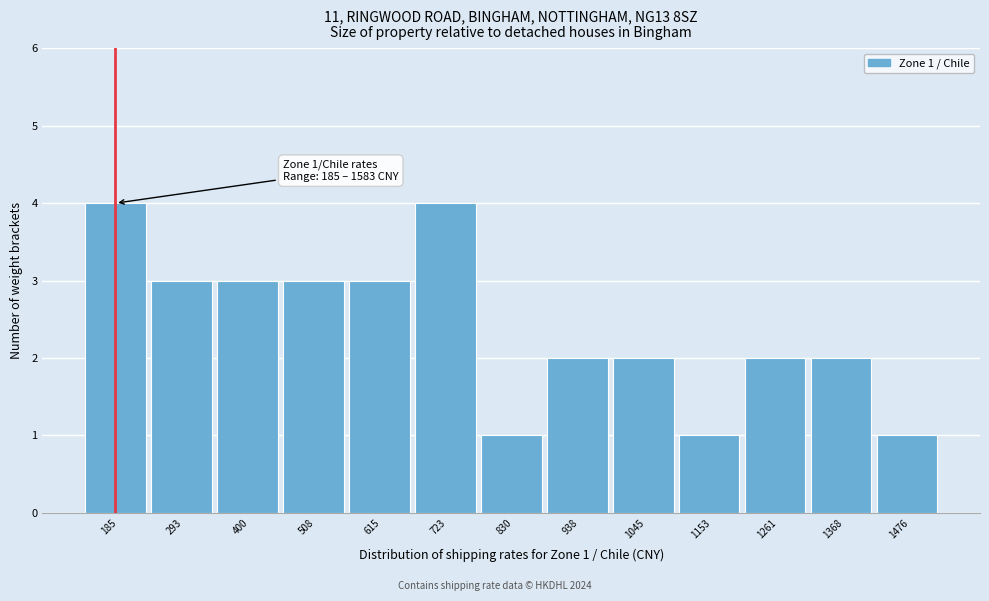

Reading right to left, transcribe all the data shown in this chart.

1476=1	1368=2	1261=2	1153=1	1045=2	938=2	830=1	723=4	615=3	508=3	400=3	293=3	185=4